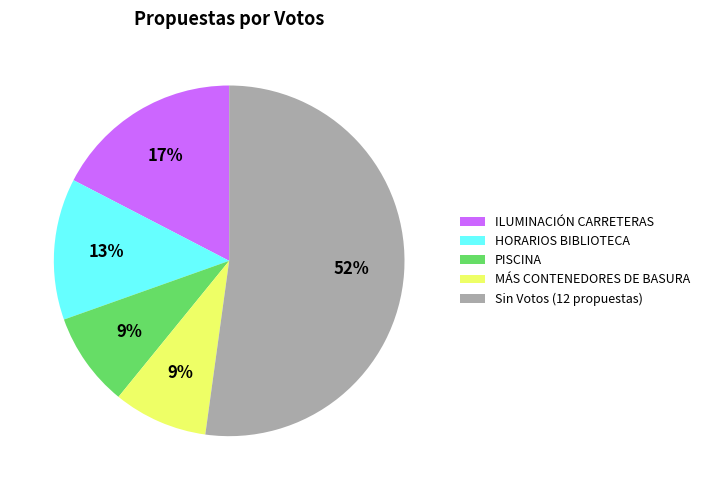

What percentage is the ILUMINACIÓN CARRETERAS slice, to the nearest percent?

17%